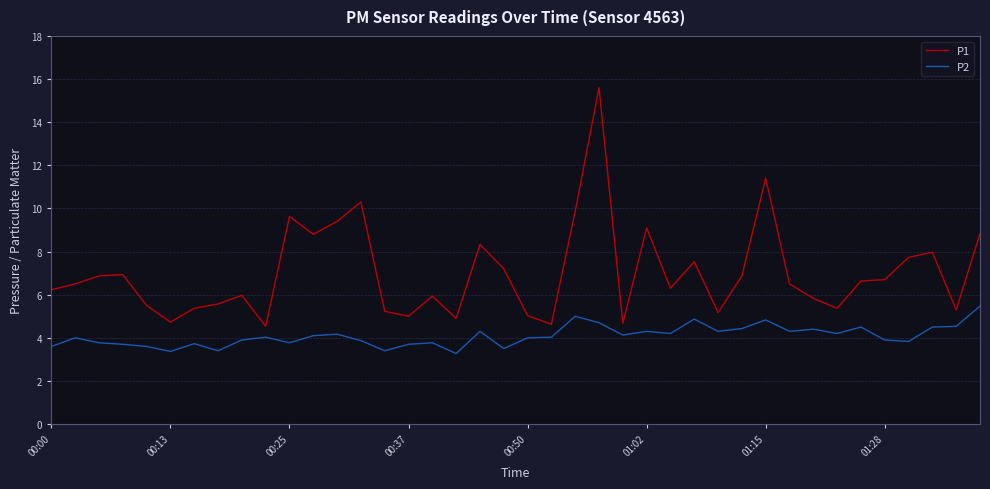

What is the difference between the maximum and minimum values in the P1 series?

11.1